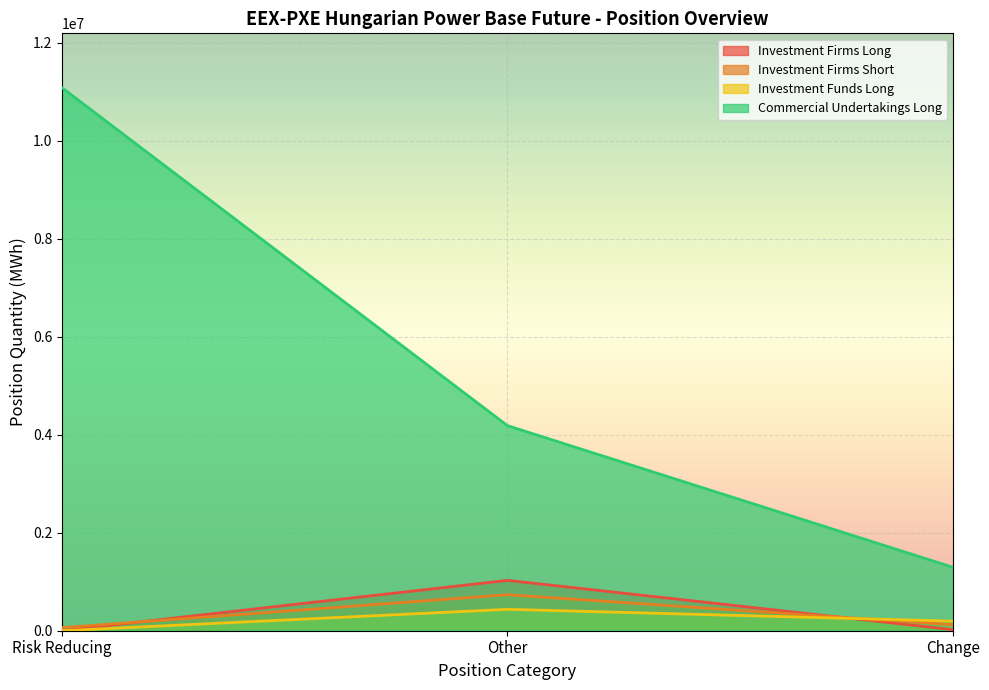

What is the spread (max minus min) of values at Other?

3747672